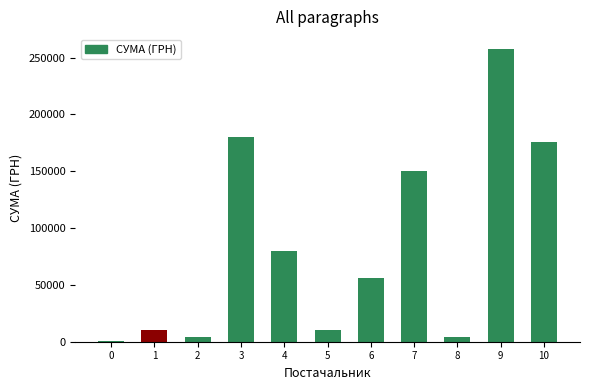

What is the sum of all values?

927461.8